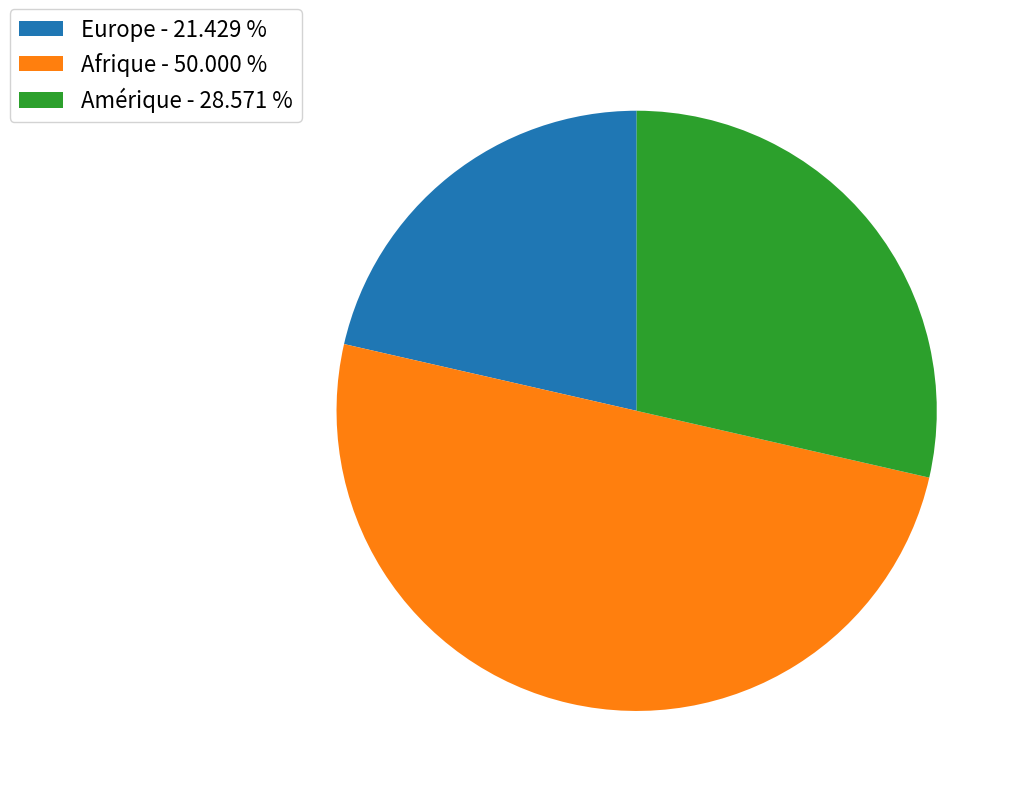

Is Europe - 21.429 % the majority of the pie?

No